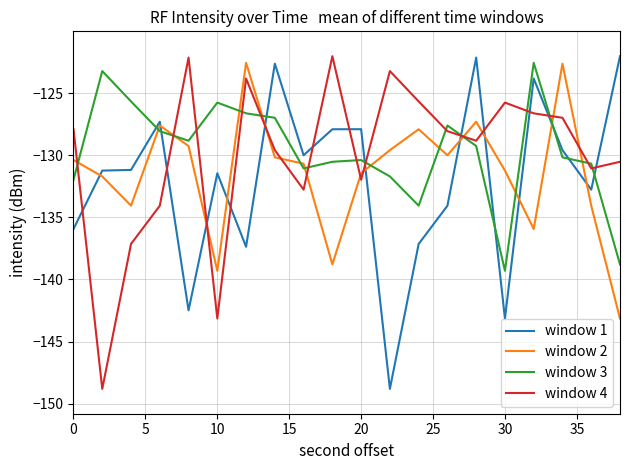

What is the lowest value of the window 2 series?

-143.1